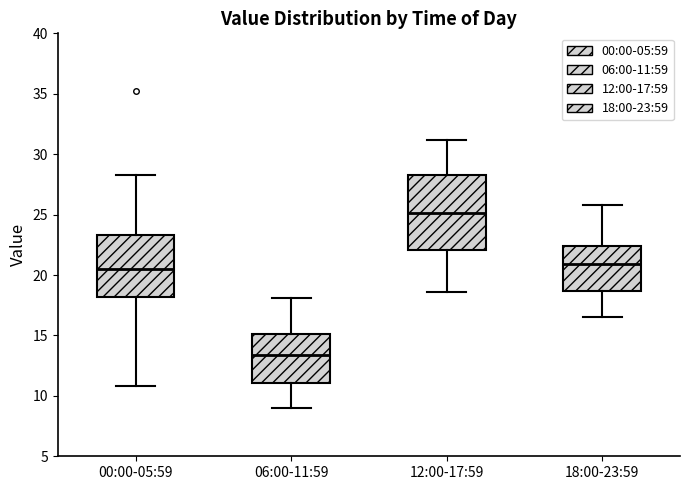

Which box's median line is the lowest?

06:00-11:59